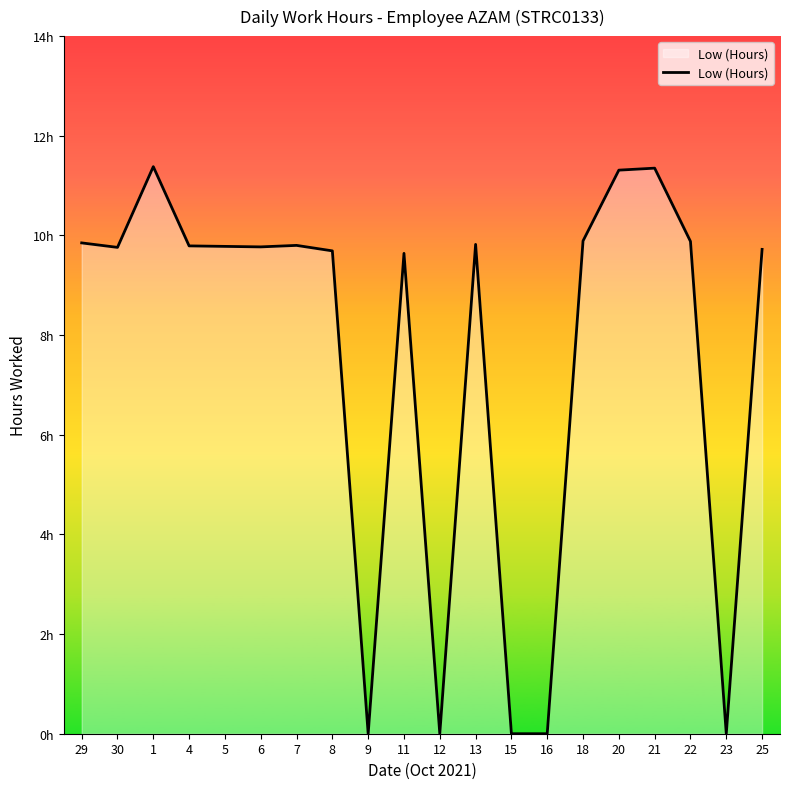

Between 7 and 22, which is larger?

22